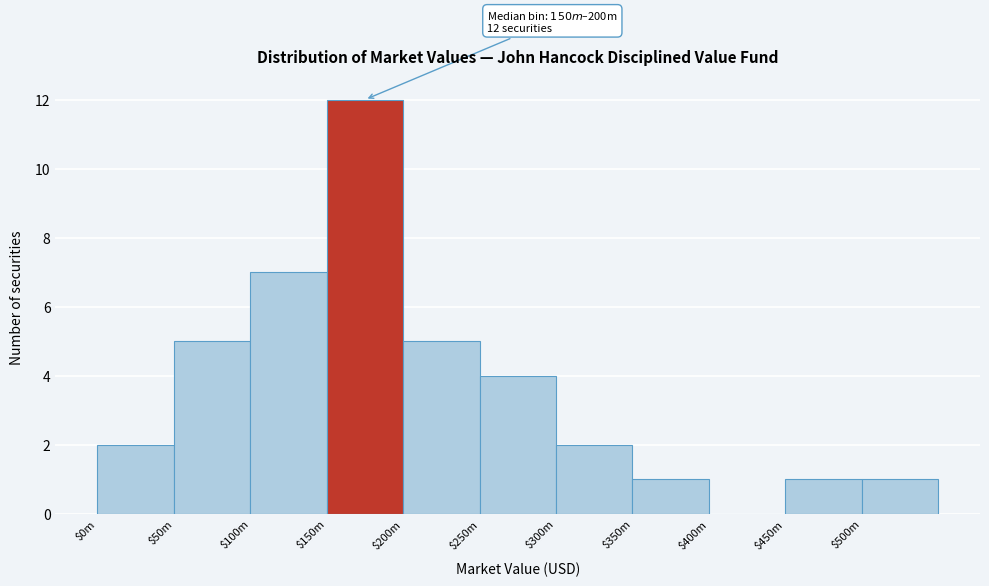

The value at $100m is 7. True or false?

True